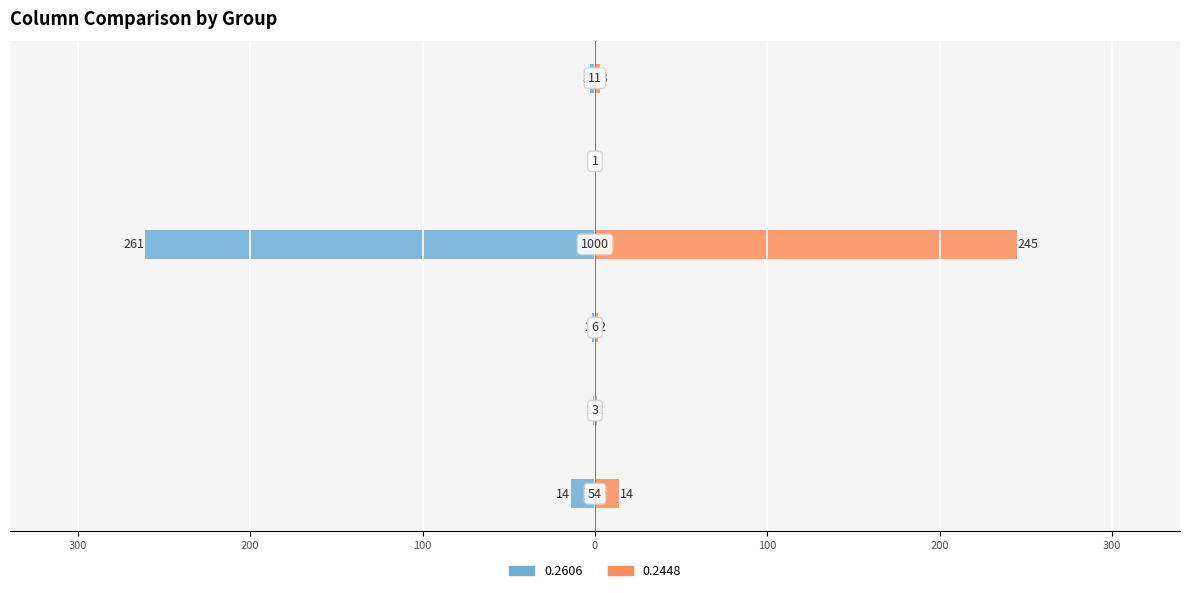

Which has a higher value, 11 or 6?

6